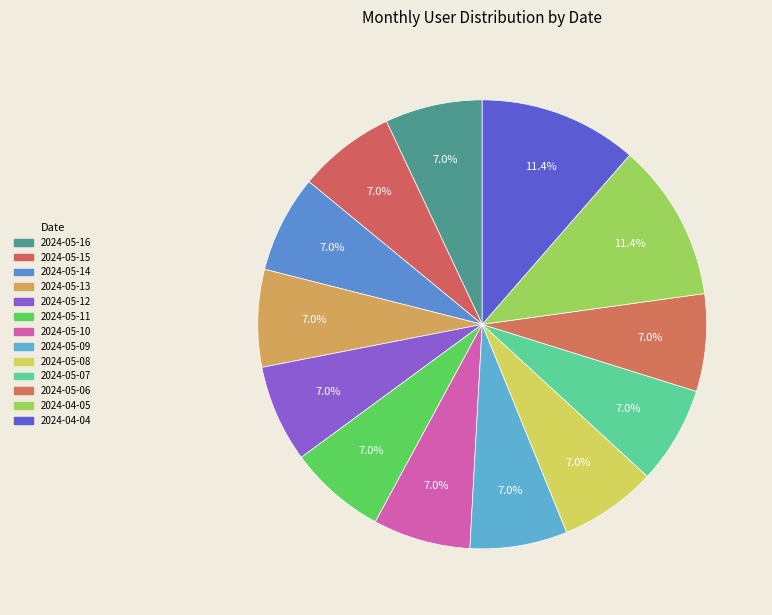

How much of the chart is everything except 2024-05-06?

93.0%